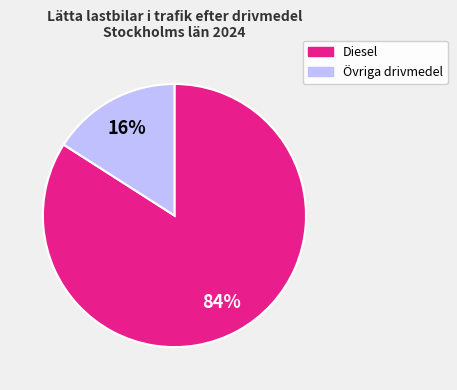

To the nearest percent, what is the average slice percentage?

50%